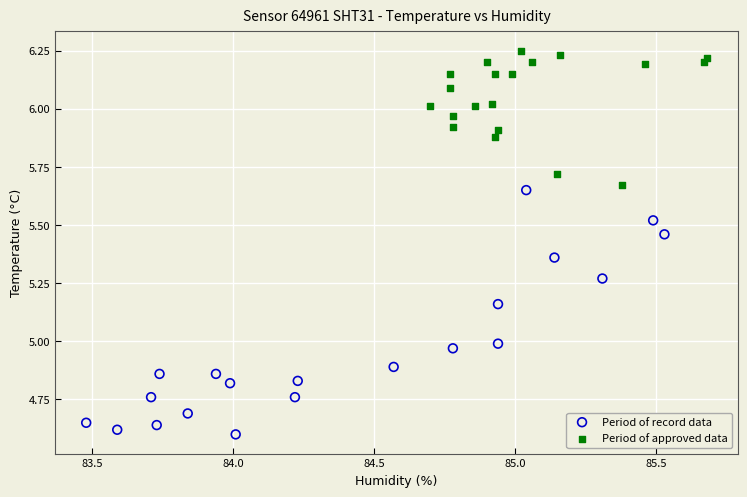

Which series has the largest Y range (max minus min)?

Period of record data